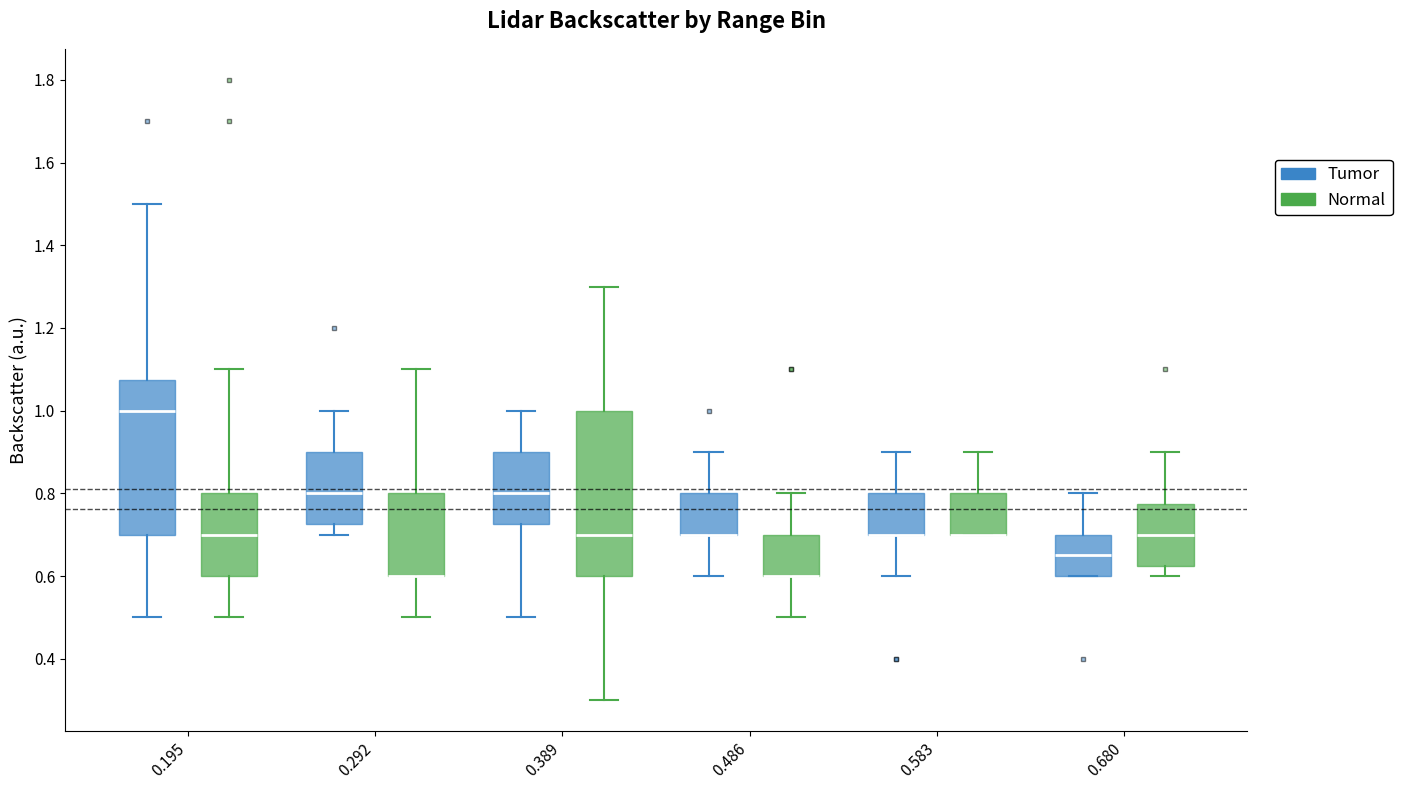

Which box is the tallest, from its lower edge to its upper edge?

0.389 (Normal)